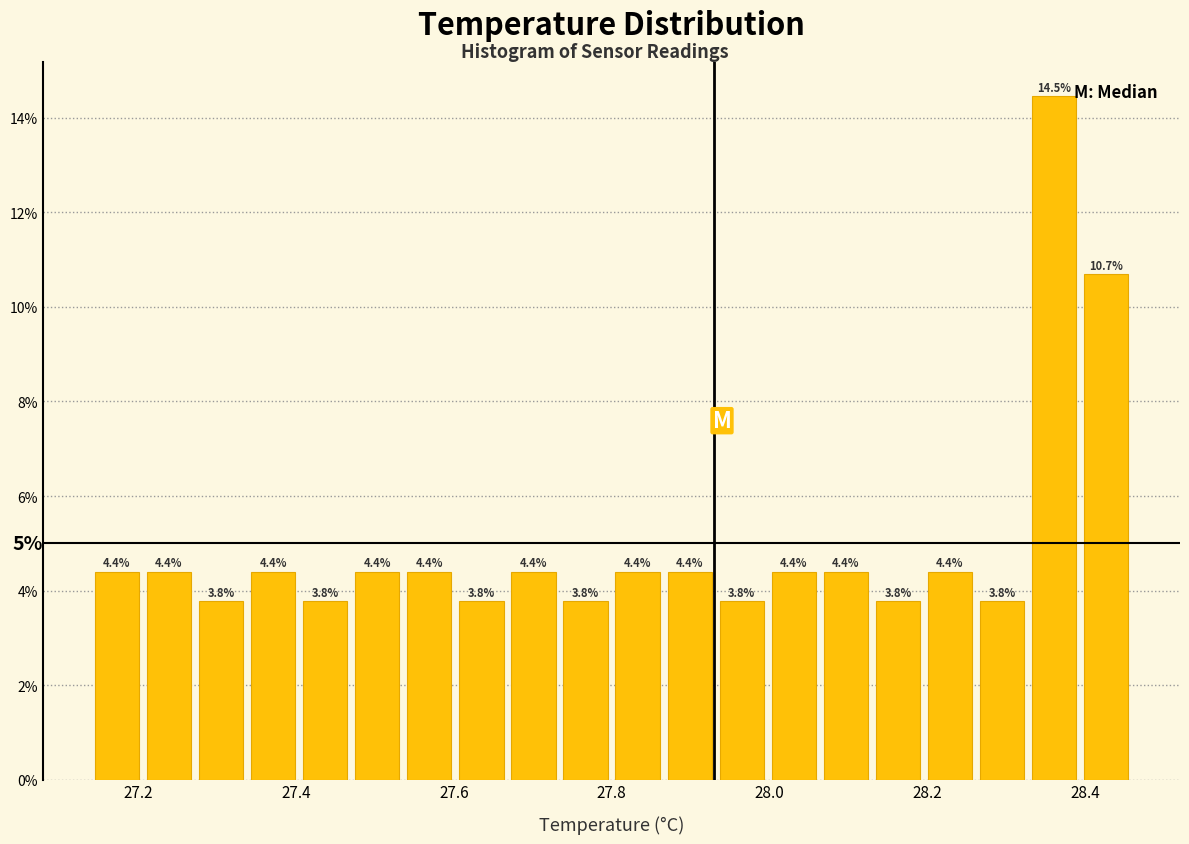

Around what value on the x-axis is the tallest bar? Give the approximate position of its centre, as read against the axis.

28.36